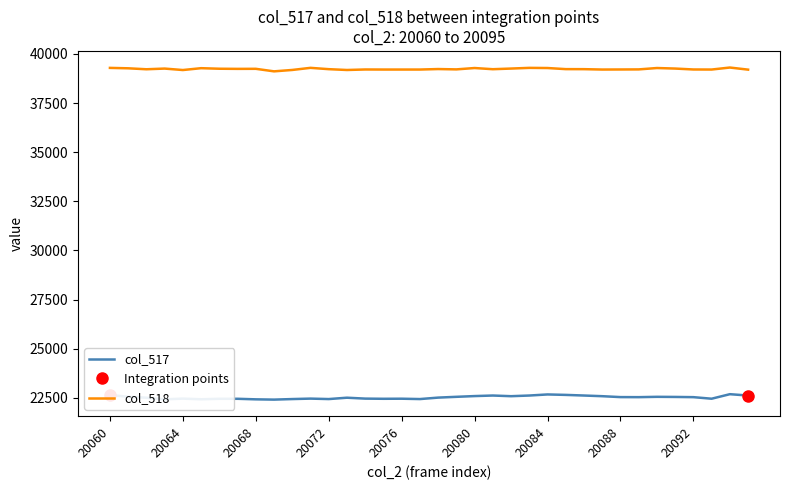

Which series has the widest spread of values?

col_517